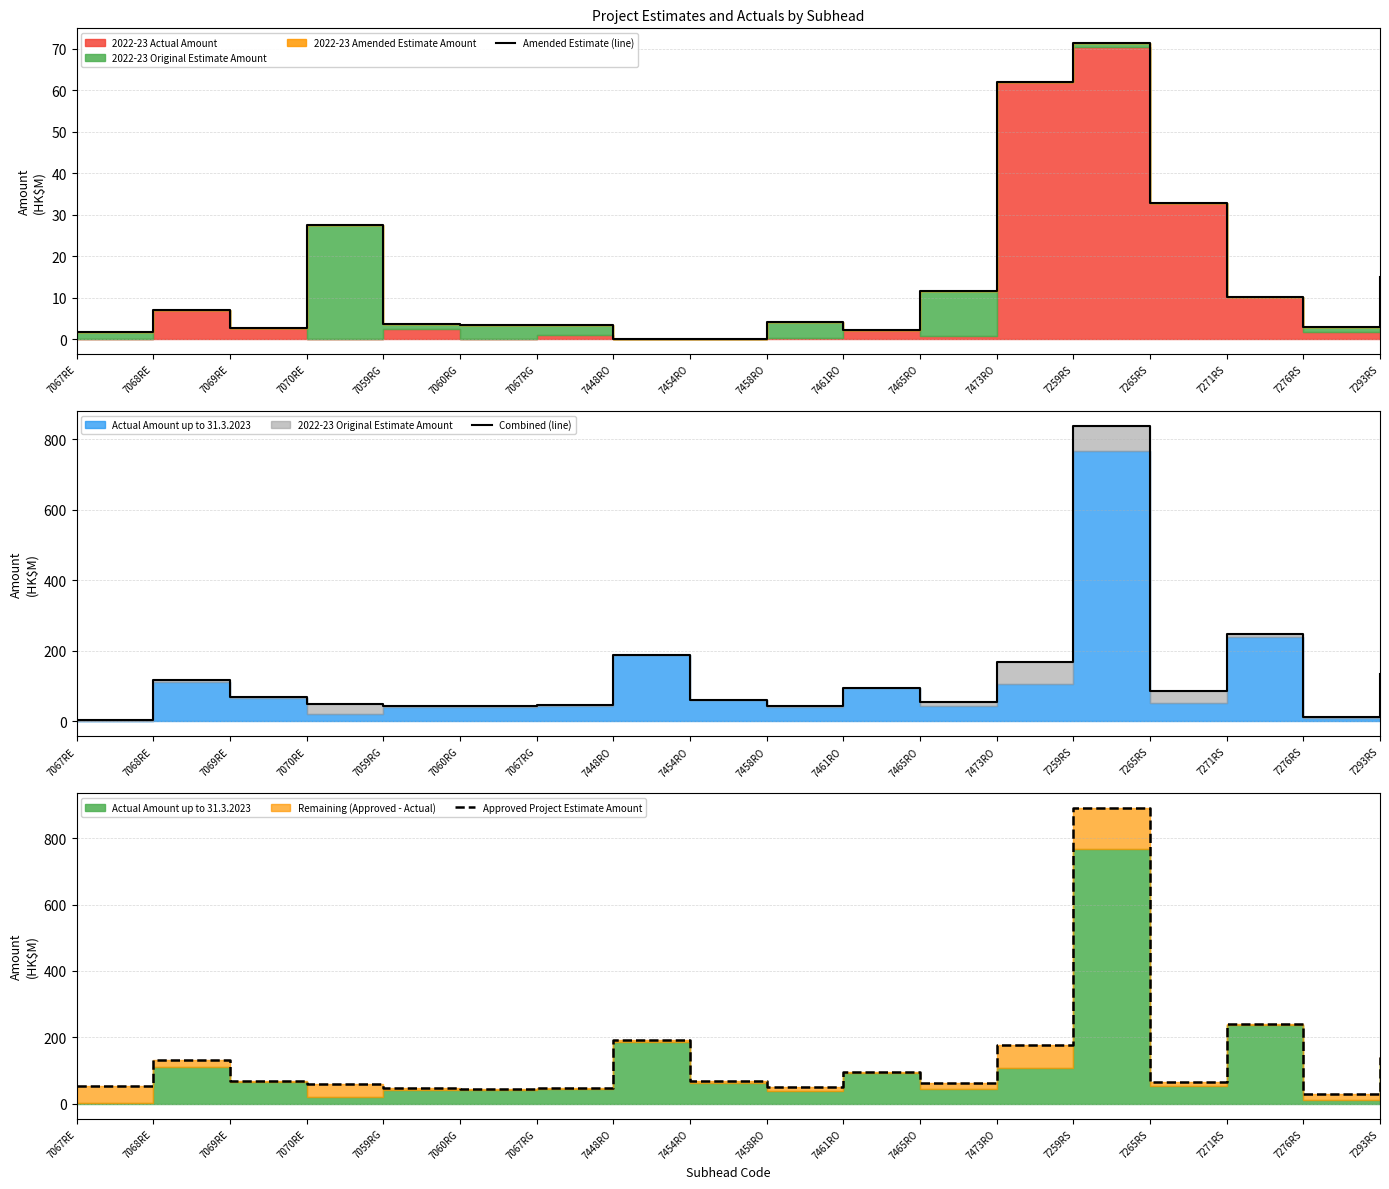

What is the label of the 13th point from the left?

7473RO